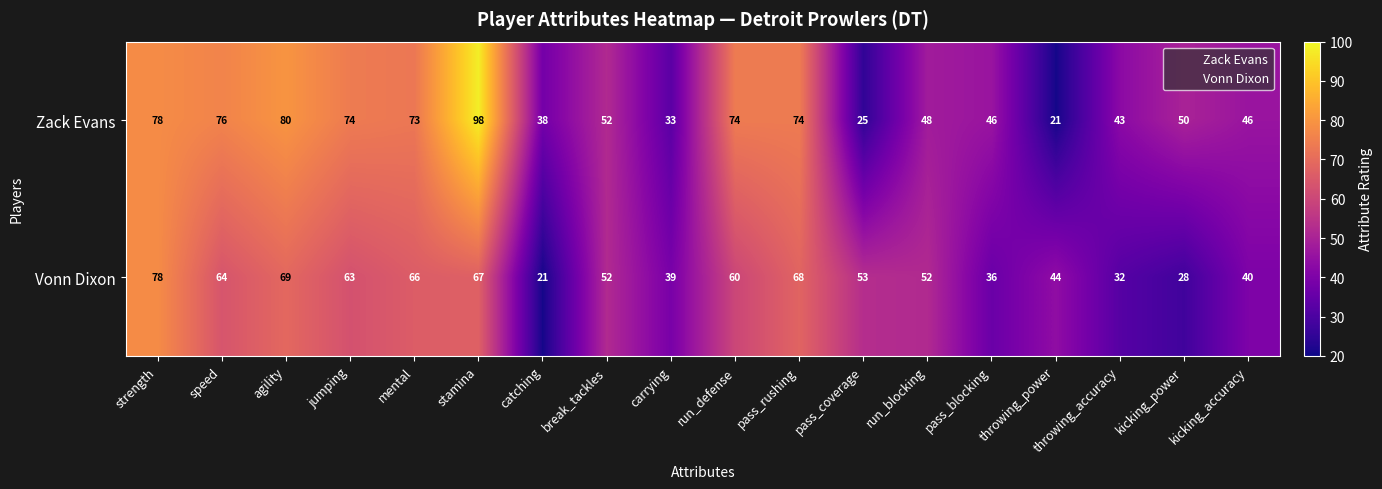

List the series in order of their overall mean, highest first.

Zack Evans, Vonn Dixon